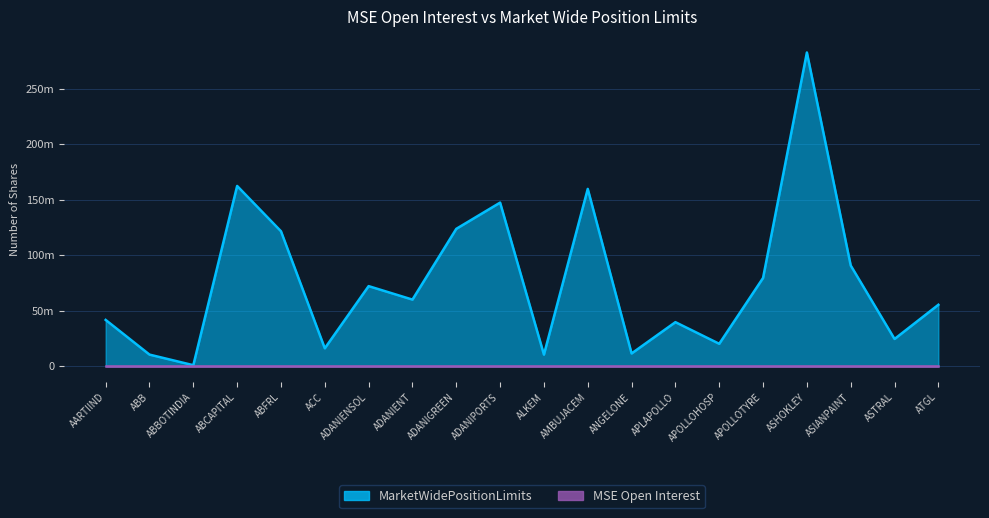

Which has a higher value, ADANIENSOL or AARTIIND?

ADANIENSOL